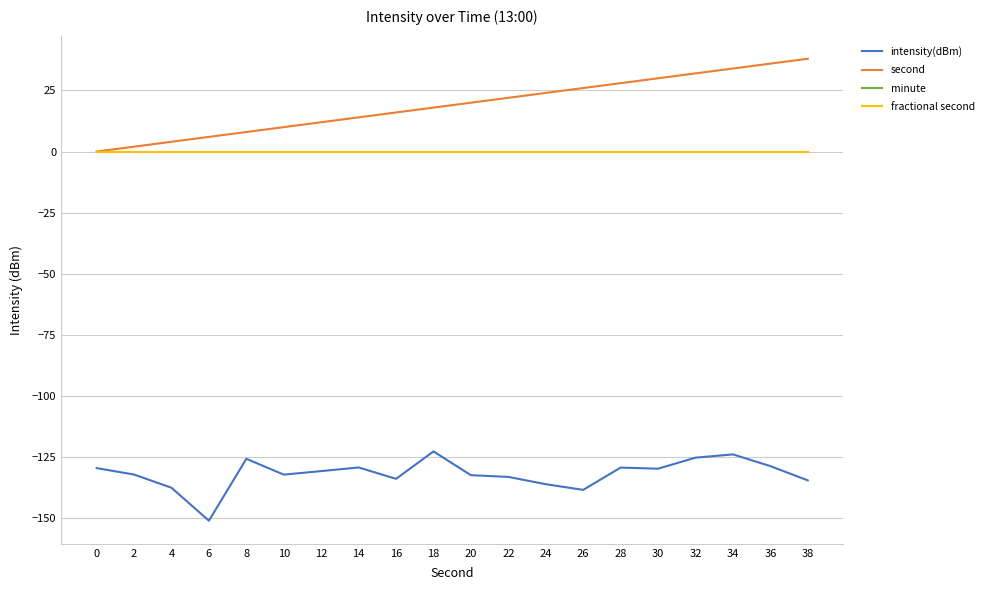

At 20, list the series in order from smallest to largest.

intensity(dBm), minute, fractional second, second